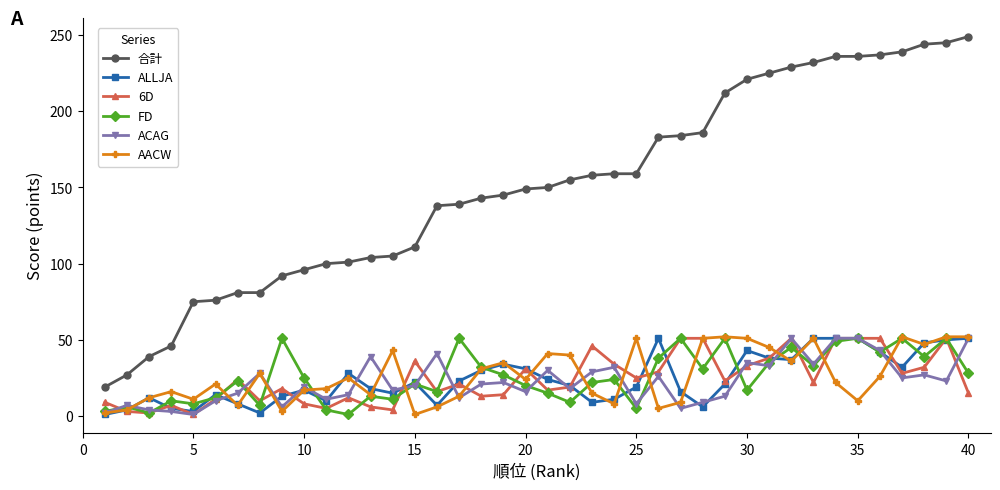

True or false: ACAG and 合計 cross at least once.

False